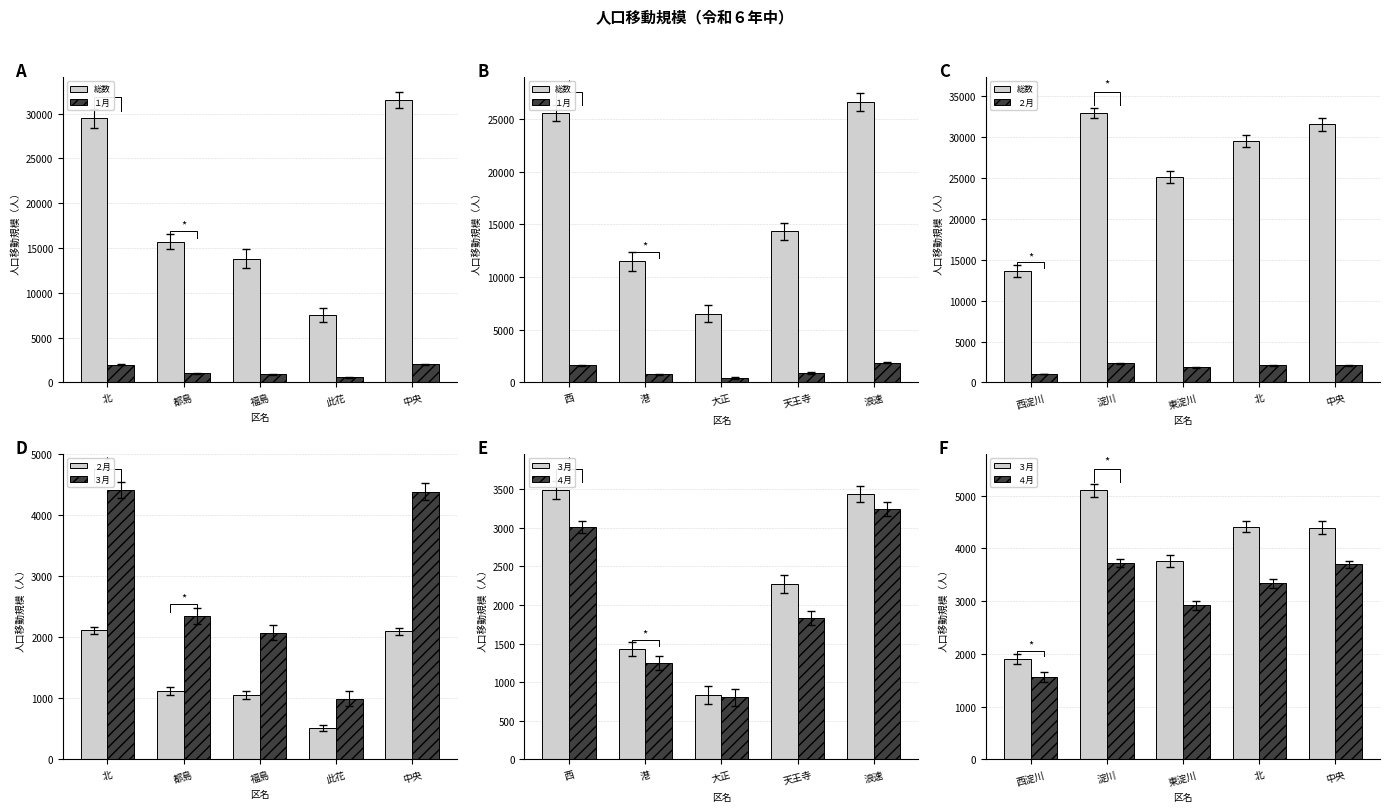

At which label does ２月 reach its peak?

北